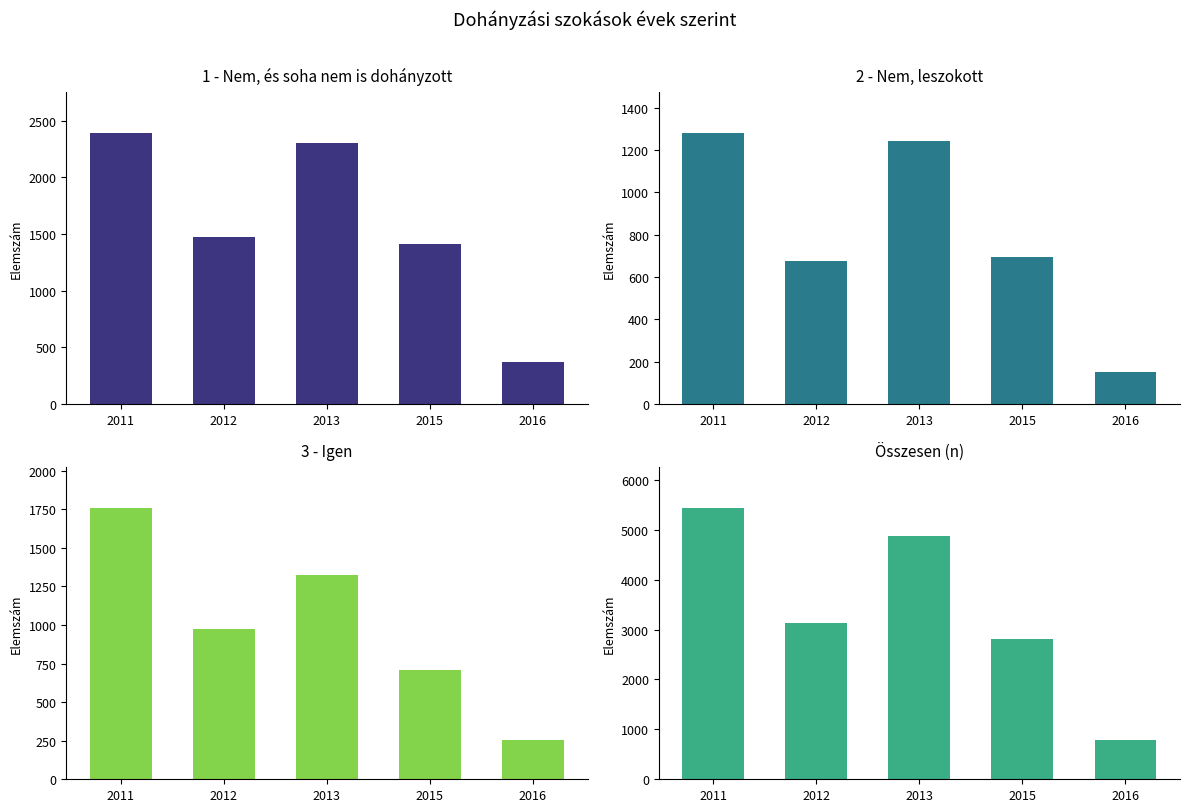

At which label is Összesen (n) closest to 3108?

2012